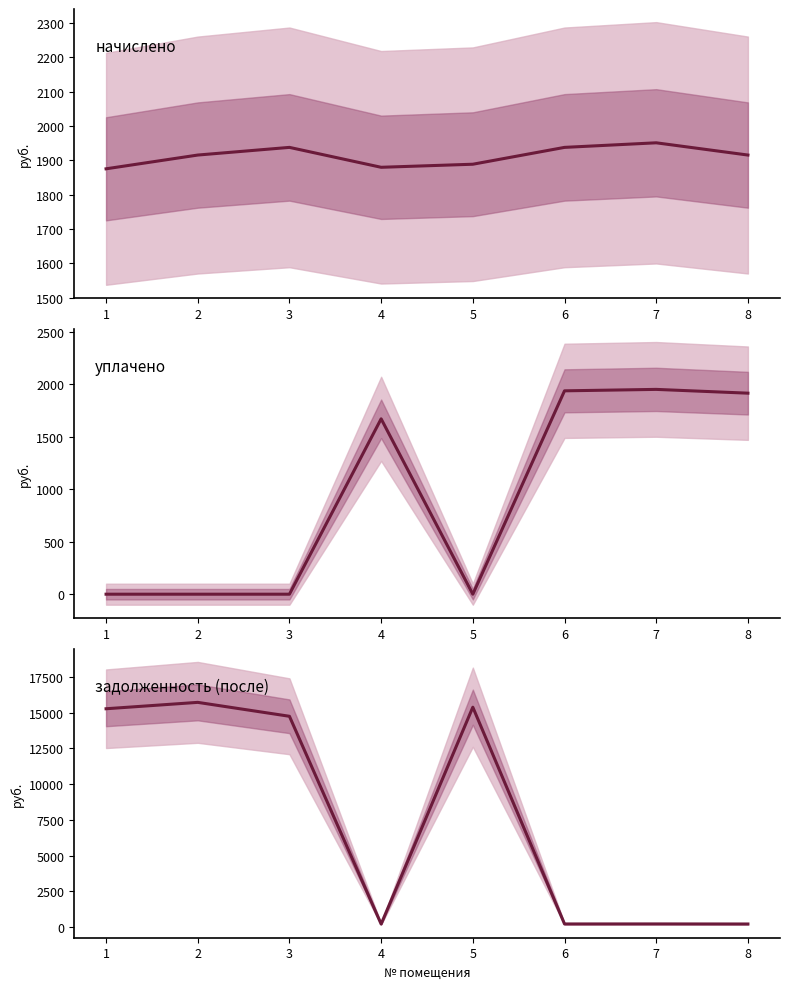

Which label corresponds to the largest value in the chart?

2